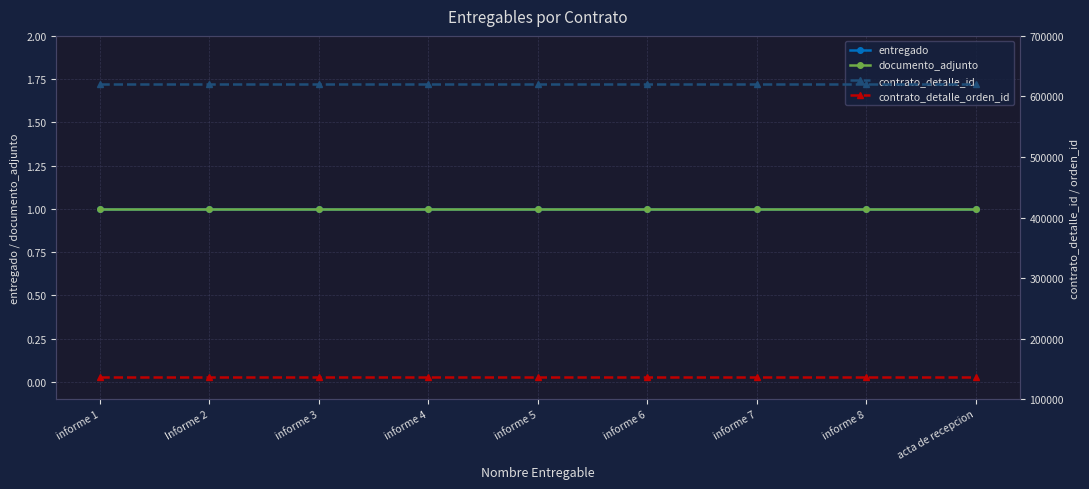

Which series has the largest total across all categories?

contrato_detalle_id